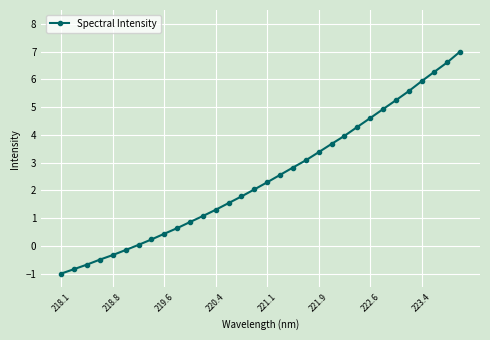

What is the maximum value shown in the chart?

7.0